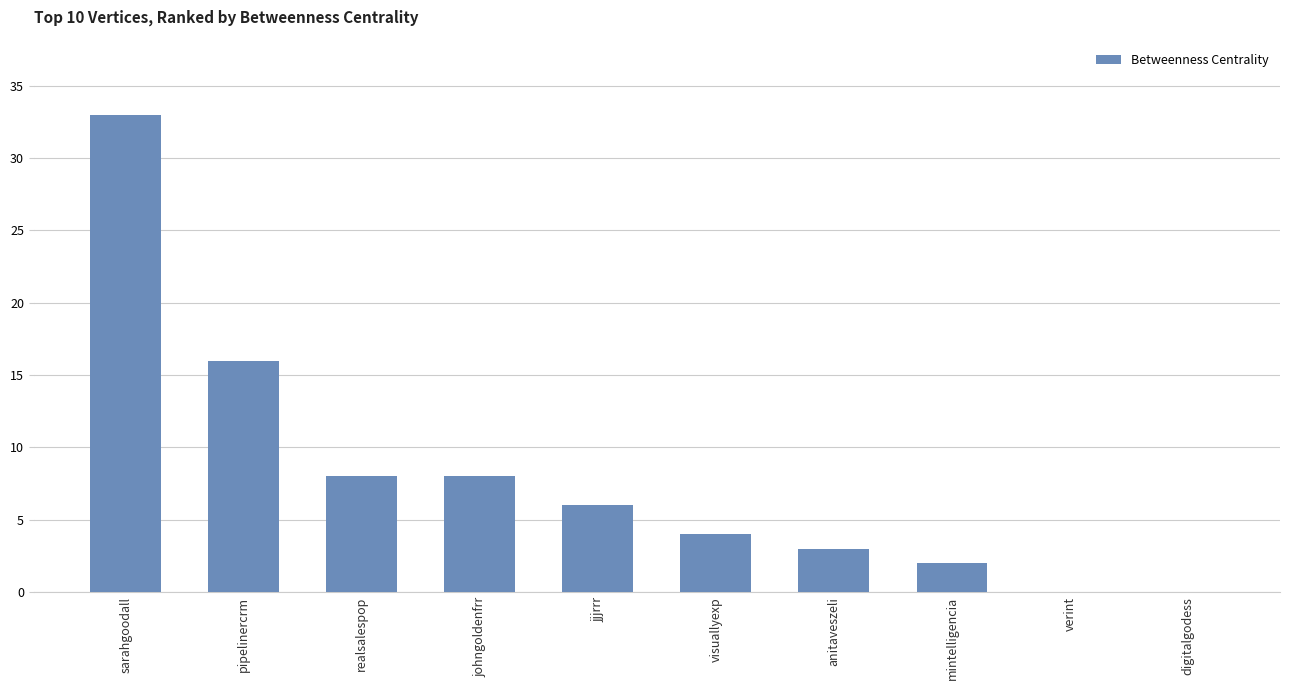

How many data points does each series have?

10